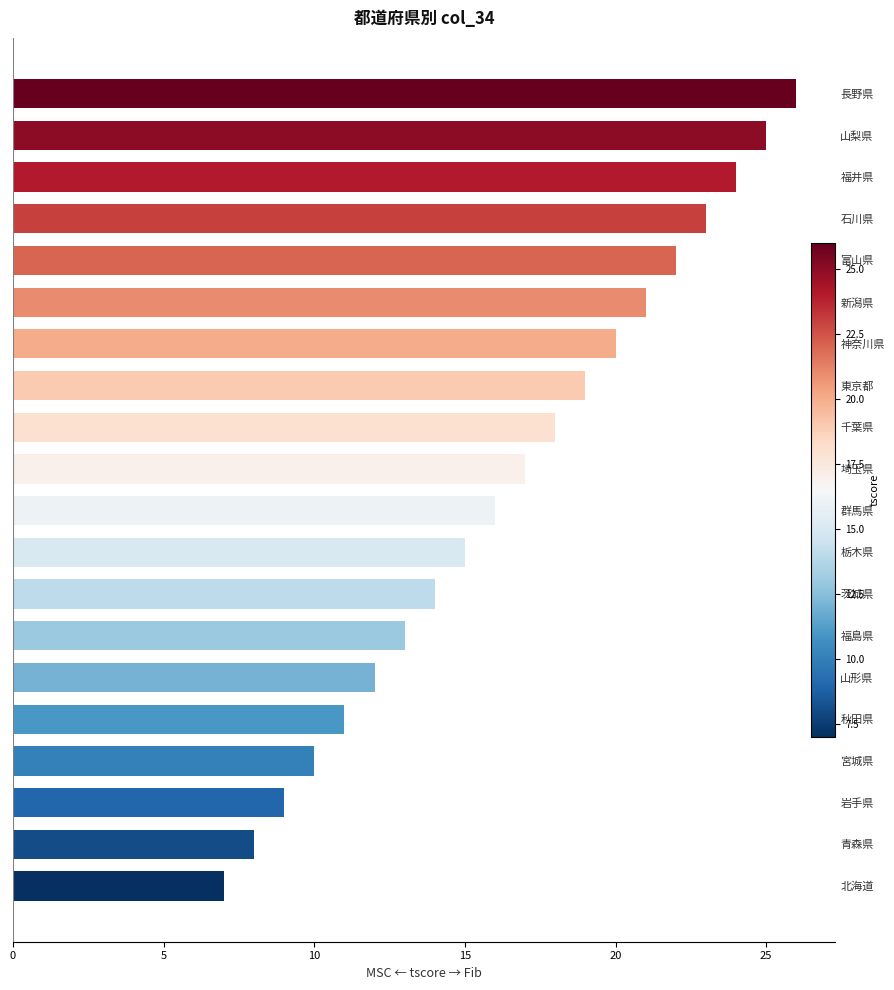

What is the sum of all values?

330